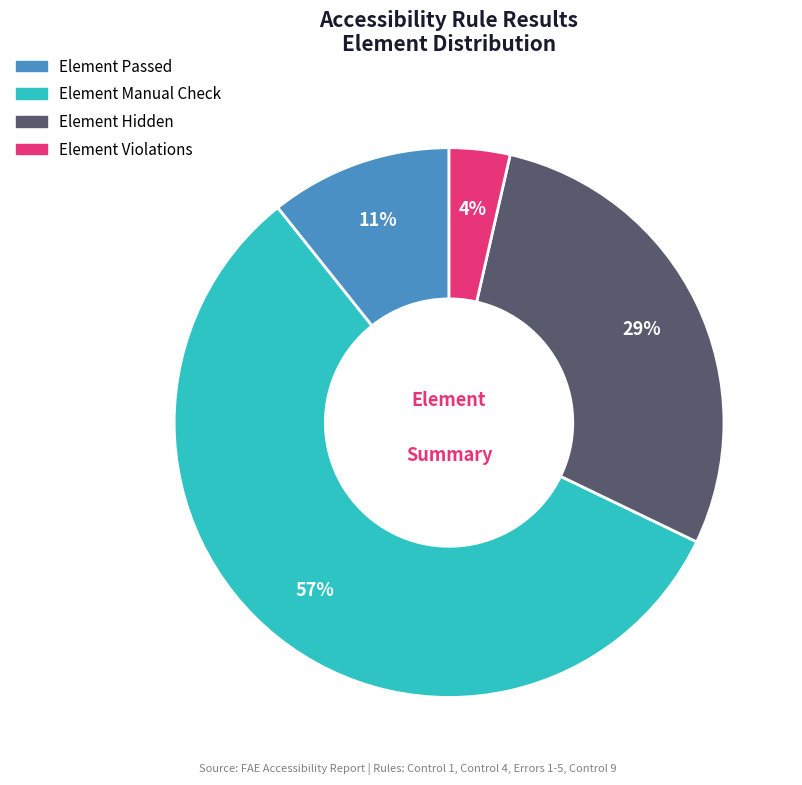

Is there a majority slice in this chart?

Yes